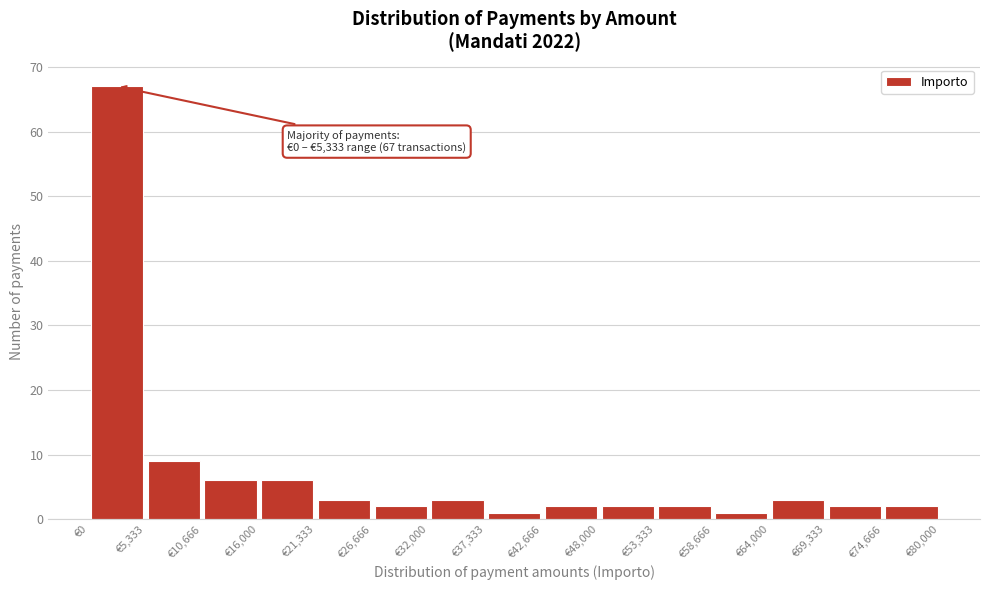

Over which range of the x-axis is the bar tallest?

0 to 5000